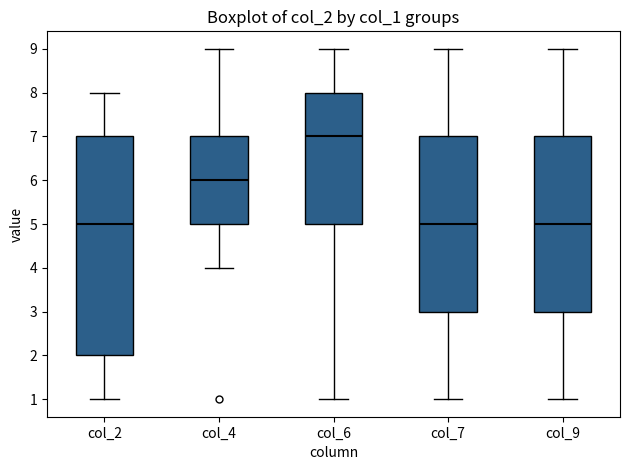

Which box is the tallest, from its lower edge to its upper edge?

col_2